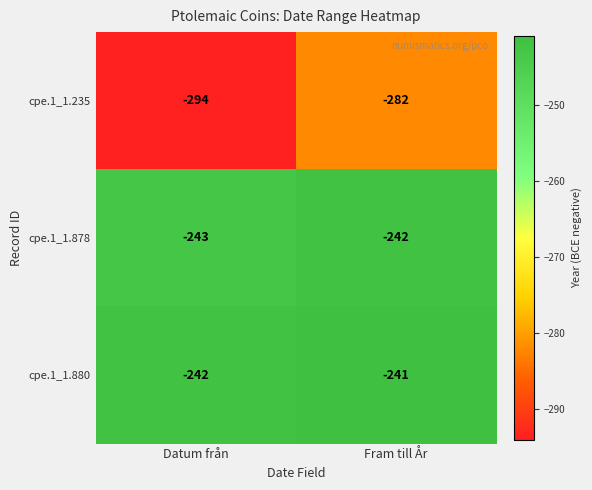

At which label is cpe.1_1.235 closest to -288?

Datum från